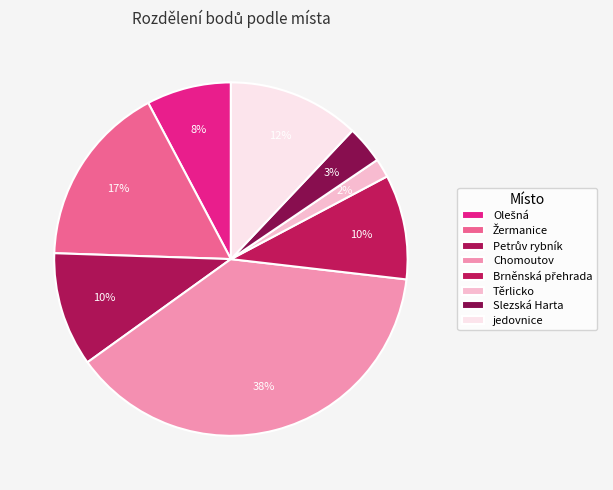

True or false: Slezská Harta accounts for 15% of the total.

False